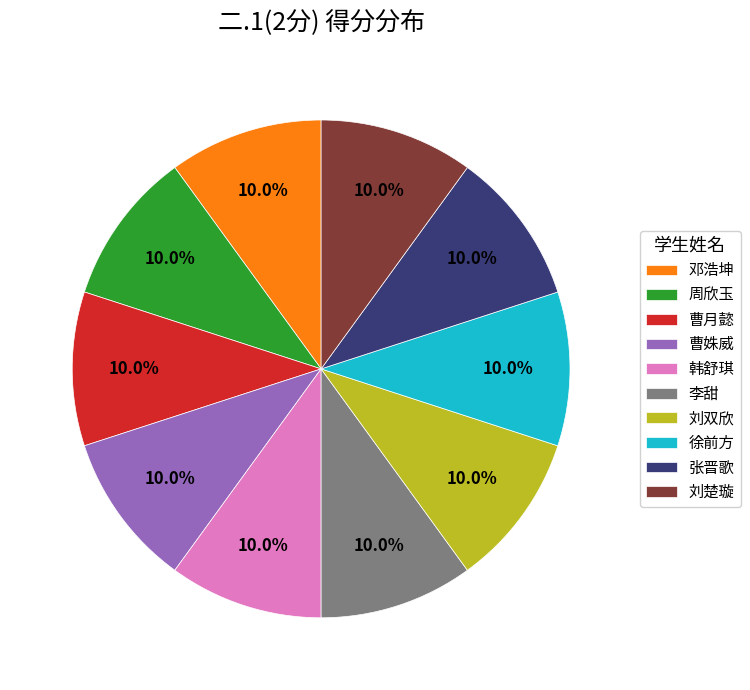

Is there any slice that represents more than half of the pie?

No